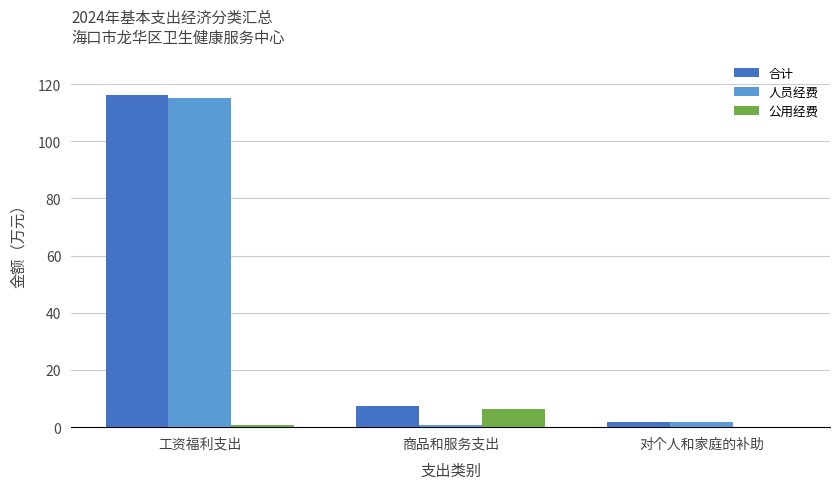

What is the sum of the 人员经费 values at 工资福利支出 and 商品和服务支出?

116.0